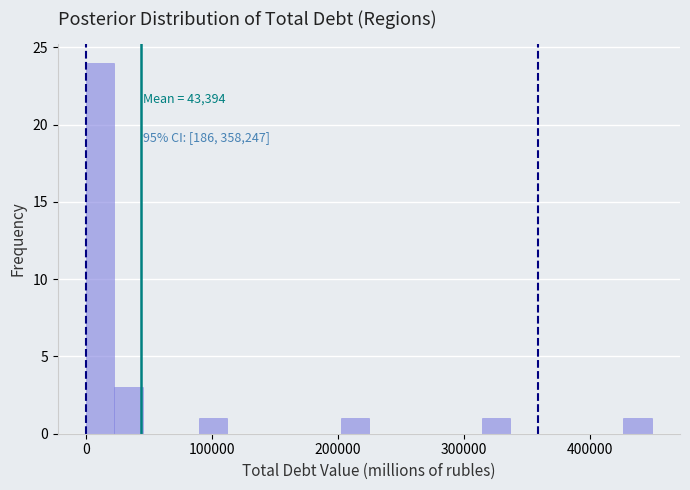

Around what value on the x-axis is the tallest bar? Give the approximate position of its centre, as read against the axis.

10000